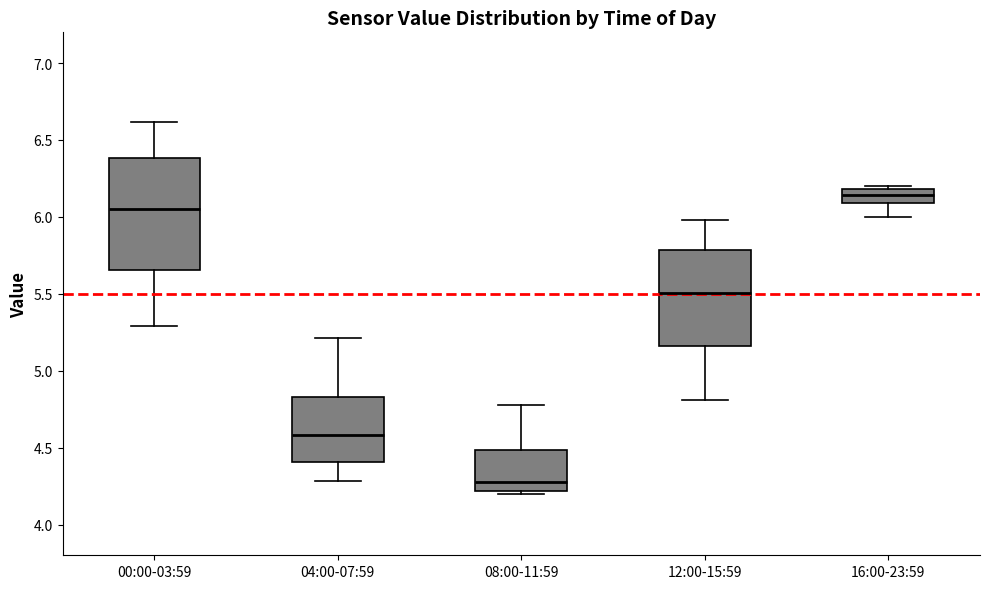

Reading left to right, read every box against the y-axis: the position of its median line, the range the box covers, and the ends of its whiskers. The values are not printed on the chart, so give them approximately, as read against the axis.

00:00-03:59: median 6.05, box 5.65 to 6.40, whiskers 5.30 to 6.60
04:00-07:59: median 4.60, box 4.40 to 4.85, whiskers 4.30 to 5.20
08:00-11:59: median 4.30, box 4.20 to 4.50, whiskers 4.20 (just below the box's lower edge) to 4.80
12:00-15:59: median 5.50, box 5.15 to 5.80, whiskers 4.80 to 6.00
16:00-23:59: median 6.15, box 6.10 to 6.20, whiskers 6.00 to 6.20 (just above the box's upper edge)